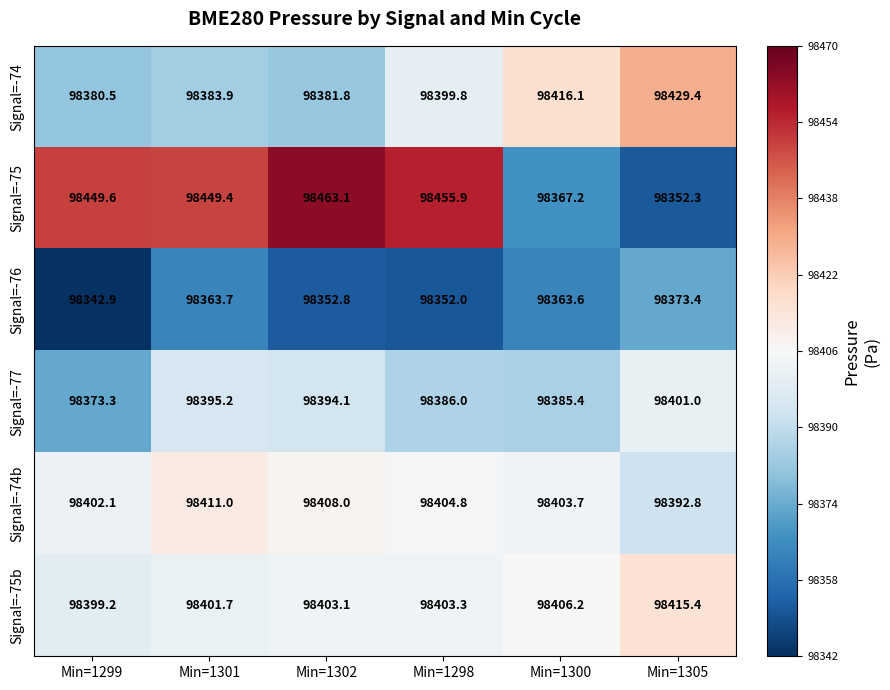

Which series changed the most between Min=1302 and Min=1305?

Signal=-75